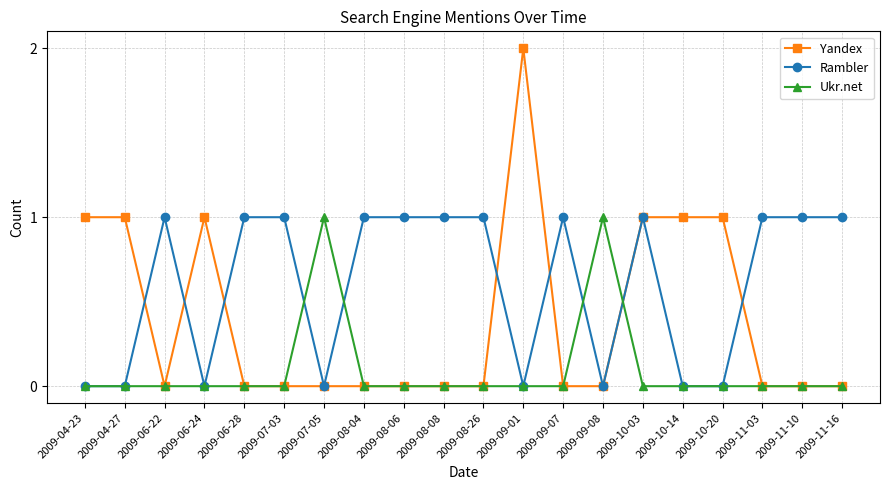

True or false: Ukr.net has more than 1 interior local peaks.

True